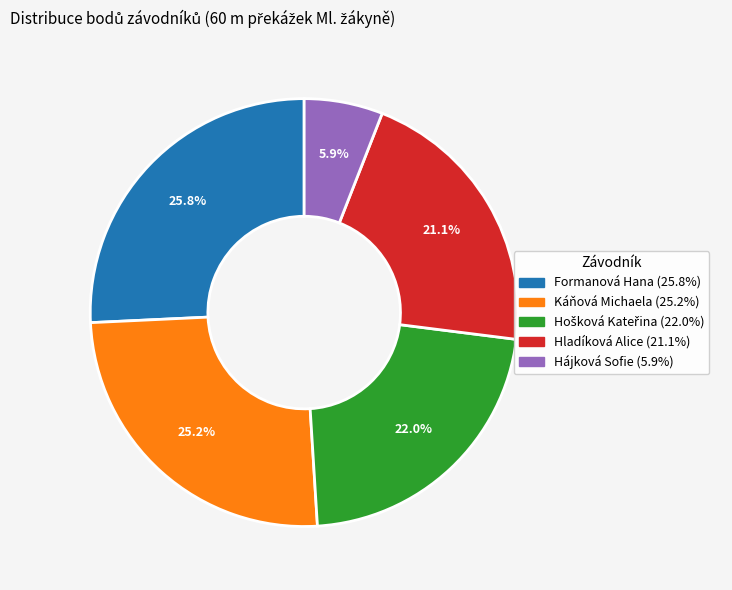

Do Káňová Michaela and Formanová Hana together represent more than half of the pie?

Yes